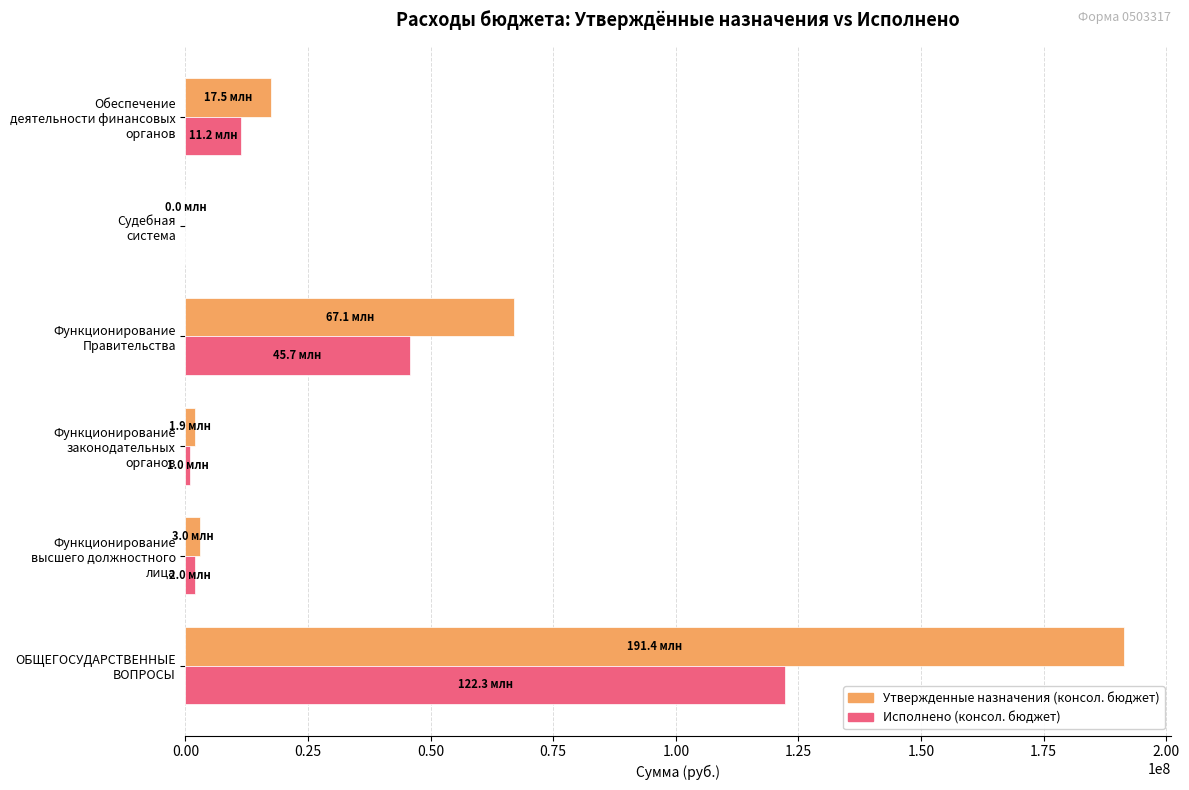

What is the maximum value shown in the chart?

191422006.3